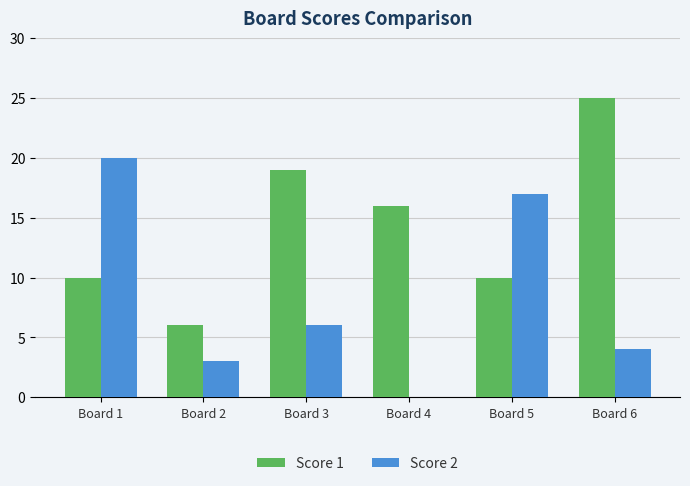

What is the total value across all series at Board 3?

25